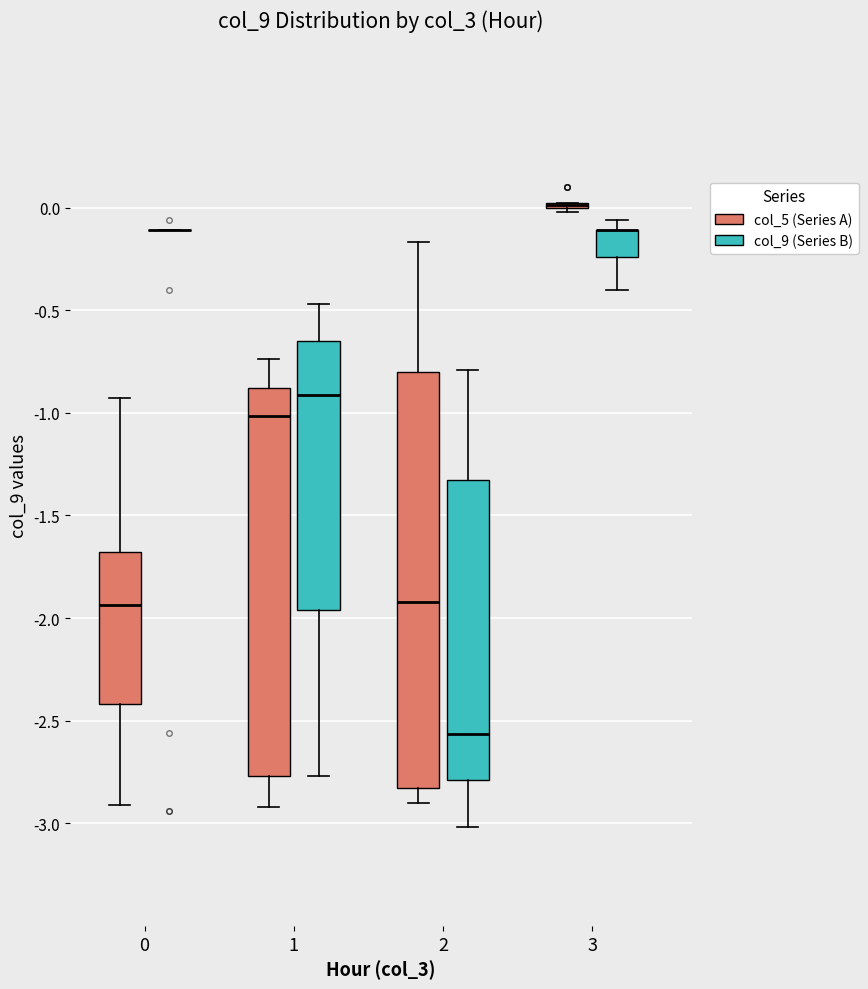

Comparing the boxes themselves (not the whiskers), which one is the tallest?

2 (col_5 (Series A))